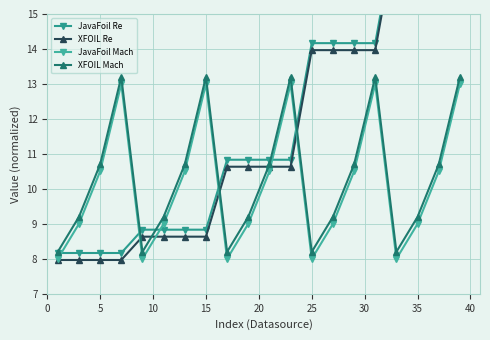

How many interior local valleys does the JavaFoil Mach series have?

4